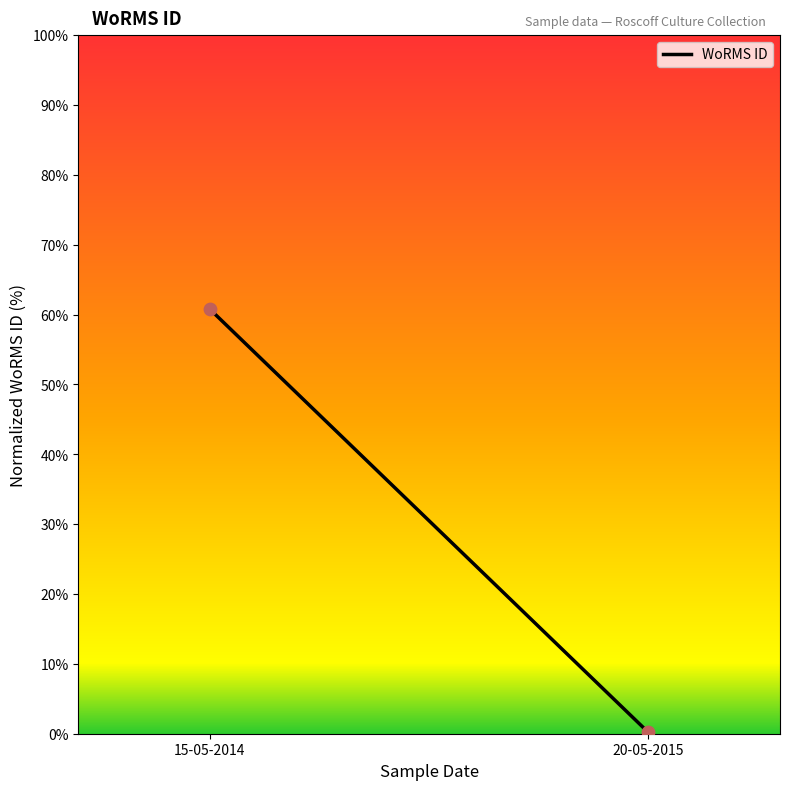

What is the average Y value?

30.5